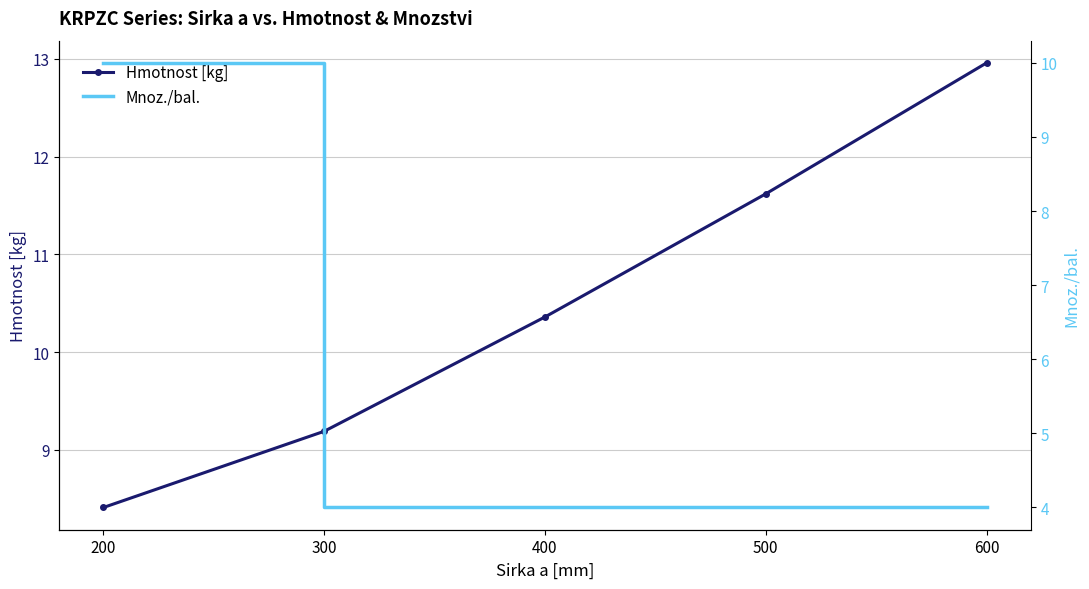

Where is Hmotnost [kg] nearest to the value 10?

400